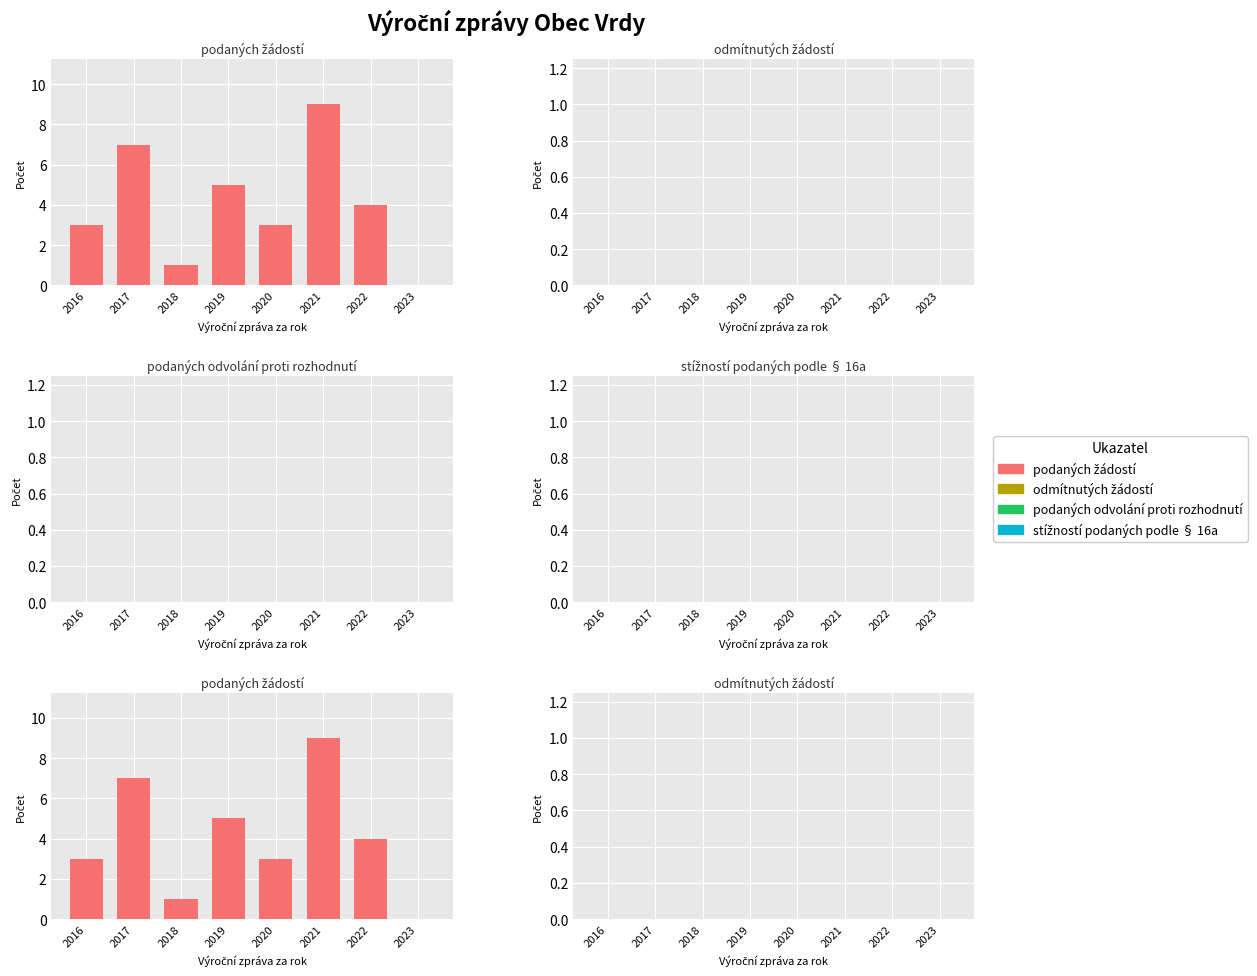

At 2023, list the series in order from smallest to largest.

Počet podaných žádostí o informace, Počet odmítnutých žádostí o informace, Počet podaných odvolání proti rozhodnutí, Počet stížností podaných podle § 16a